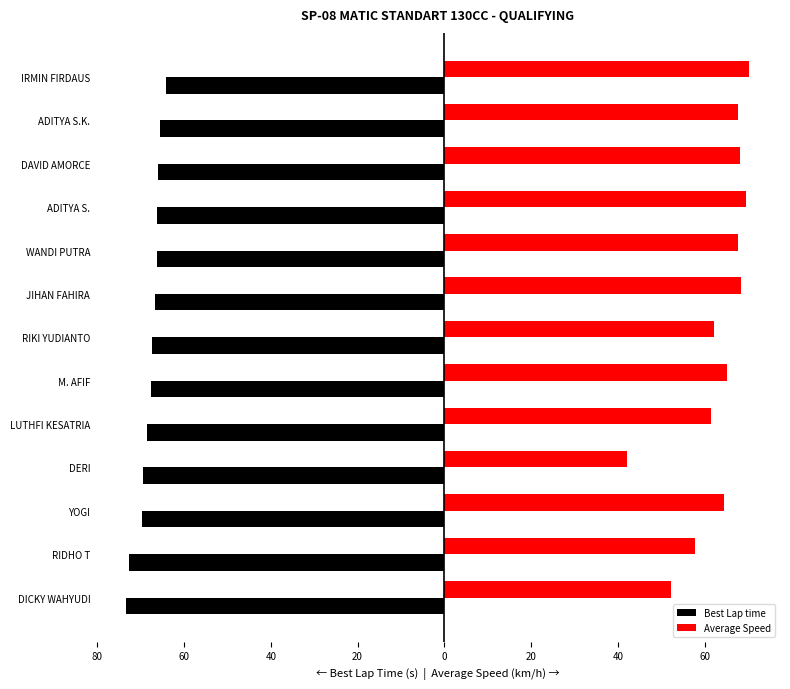

What are all the series names shown in the legend?

Best Lap time, Average Speed